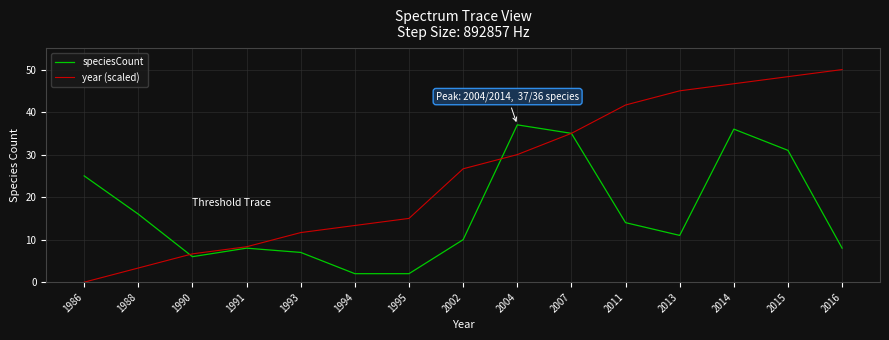

True or false: speciesCount has a value of 1.7 at 2016.

False